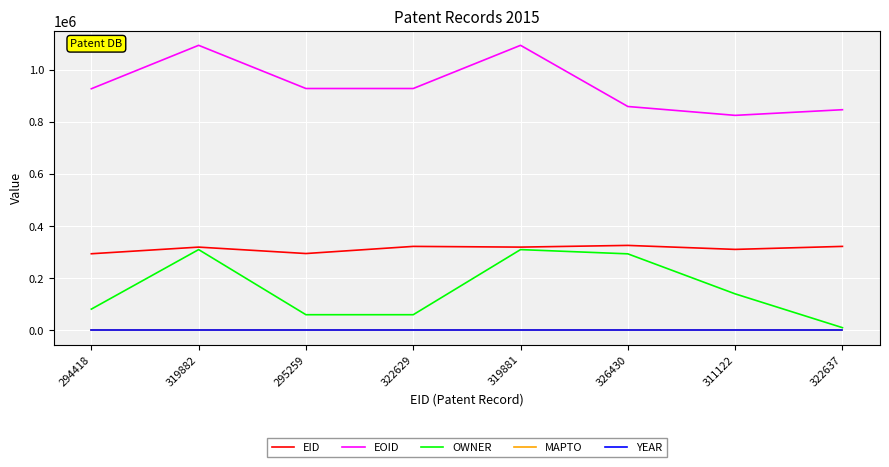

Is this an area chart (filled region under the line)?

No